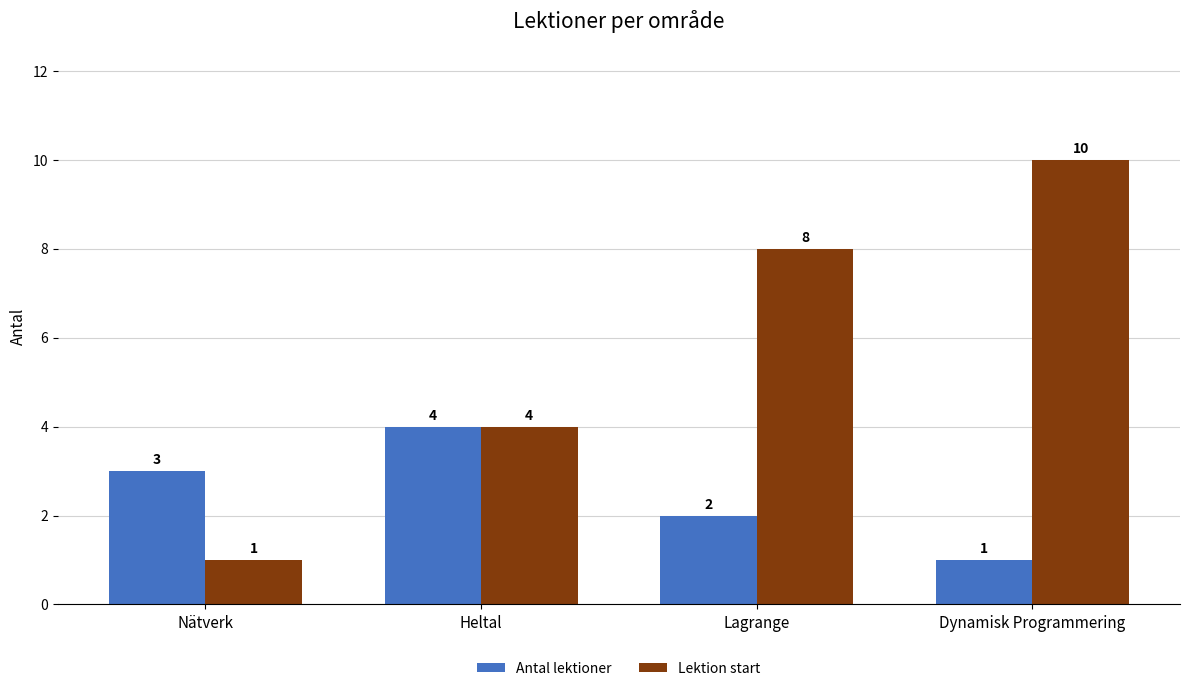

Does the chart contain any negative values?

No